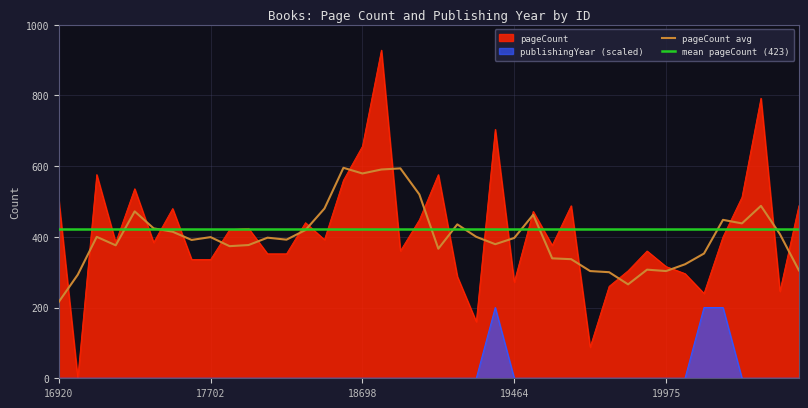

Where is pageCount nearest to the value 464?

19471